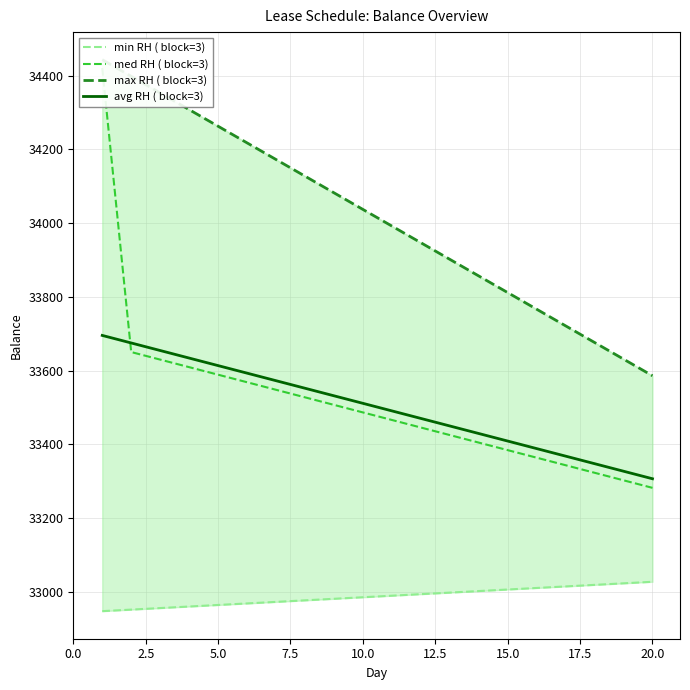

What is the maximum value shown in the chart?

34443.3